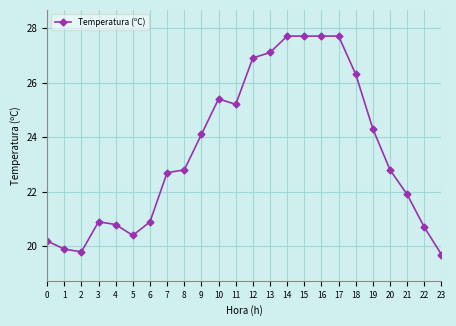

The chart shows a value of 33.8 at 9. True or false?

False